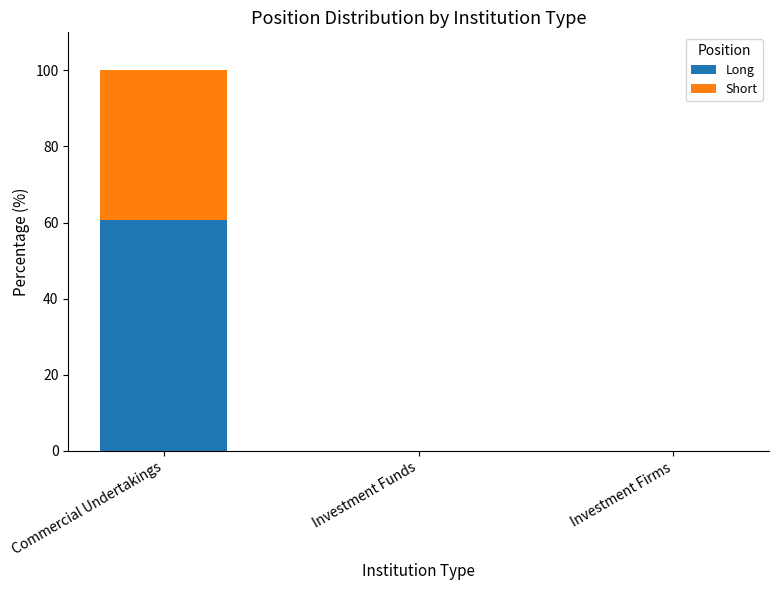

What is the maximum value for Long?

60.7